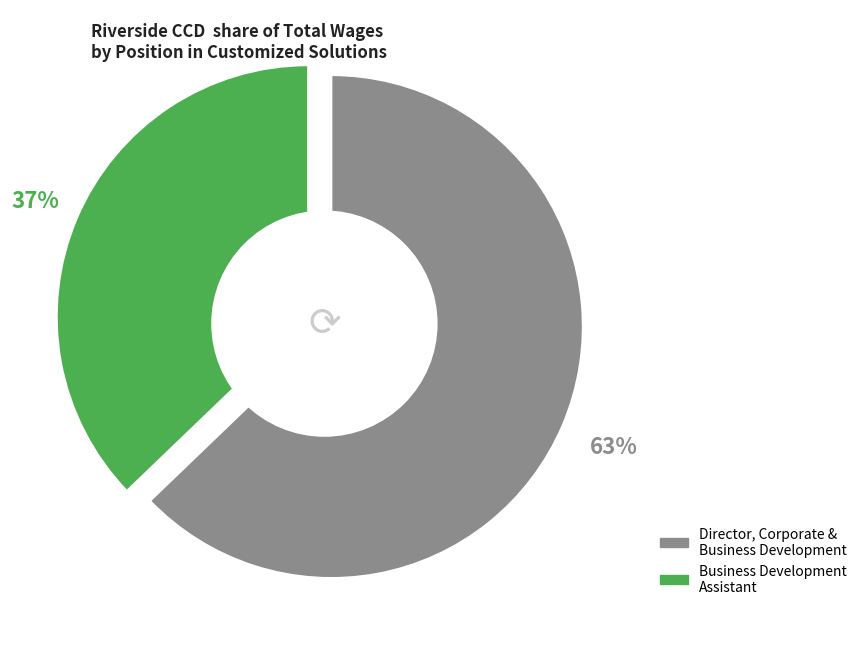

Is it true that Business Development Assistant is 37% of the pie?

True